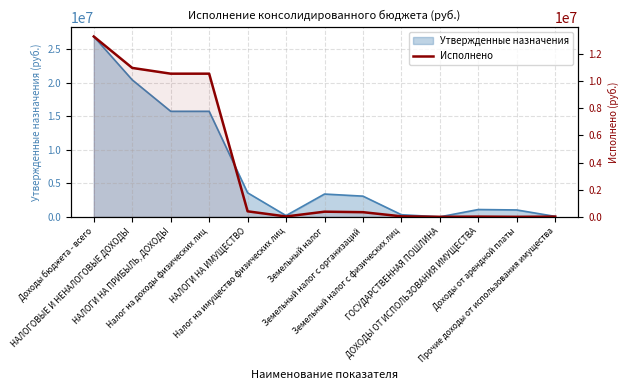

At which category does the data reach its first local valley?

Налог на имущество физических лиц